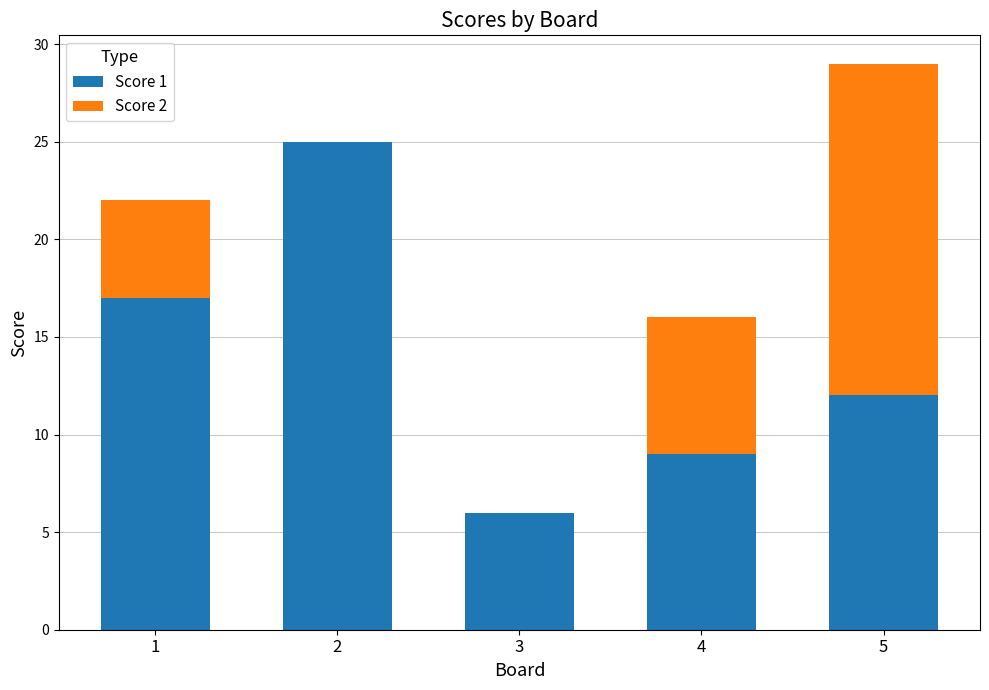

Is it true that Score 1 equals 26 at 1?

False